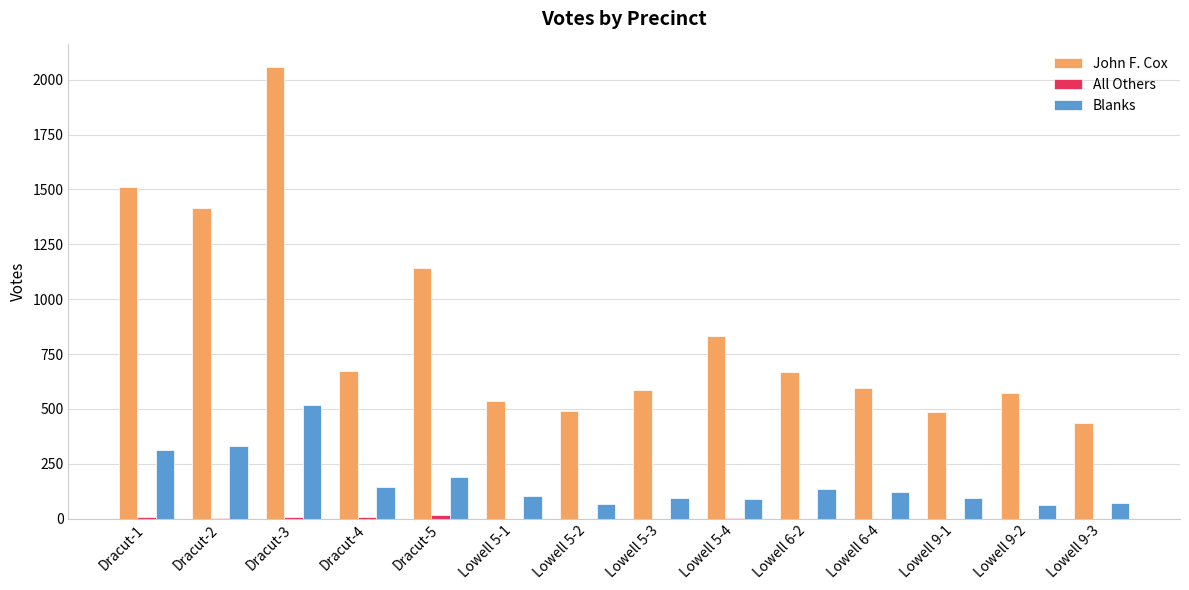

How many data points does each series have?

14